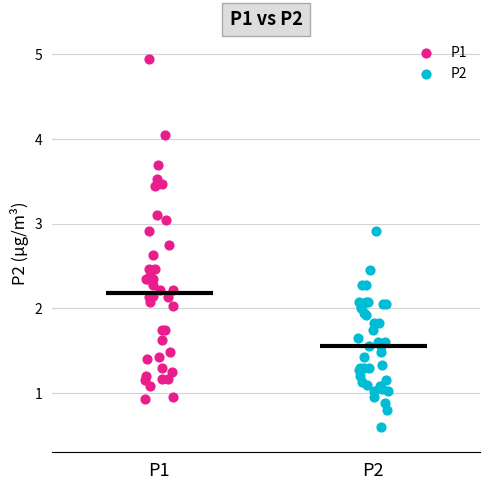

Which series reaches the maximum Y coordinate?

P1